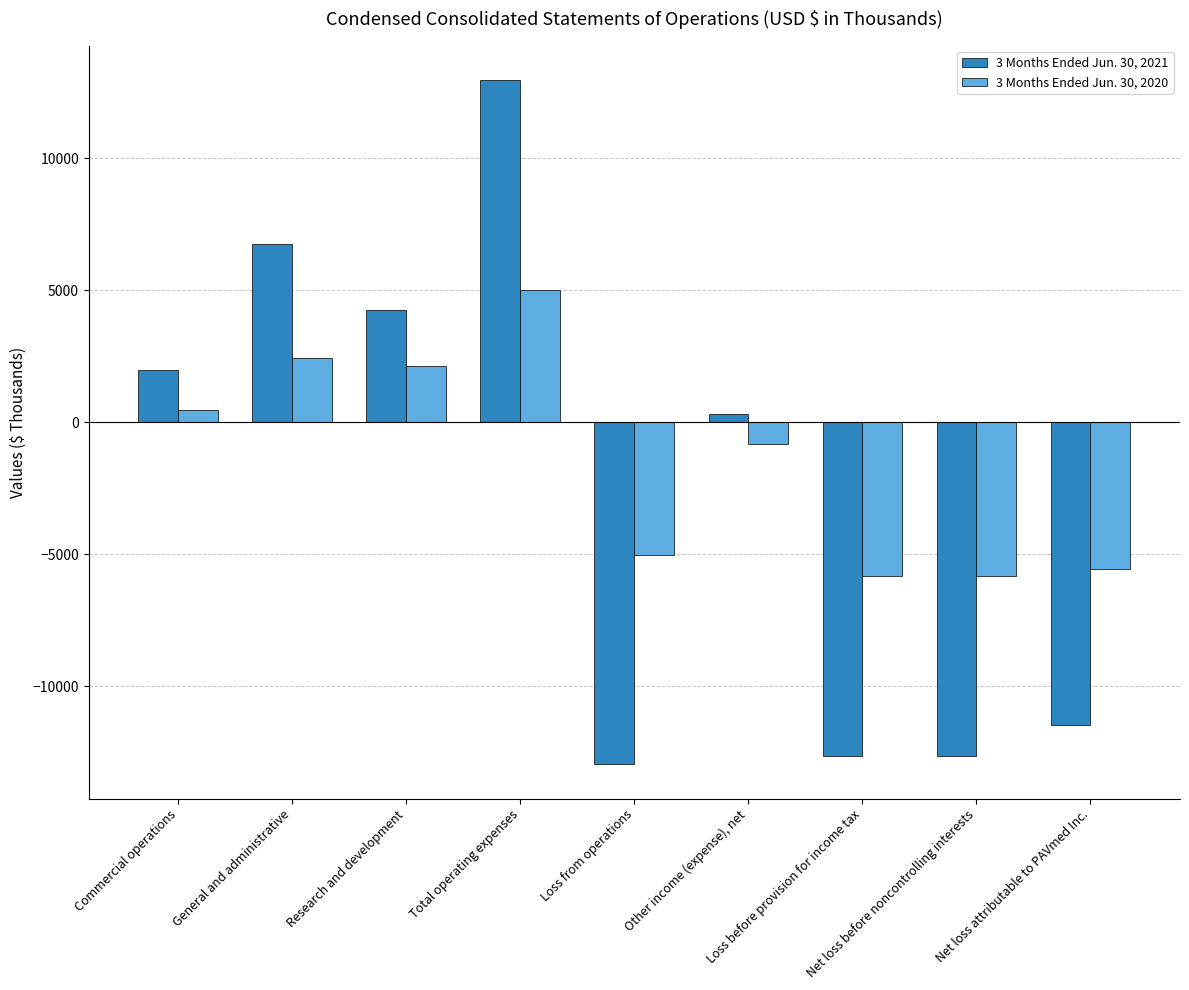

Which series has the widest spread of values?

3 Months Ended Jun. 30, 2021